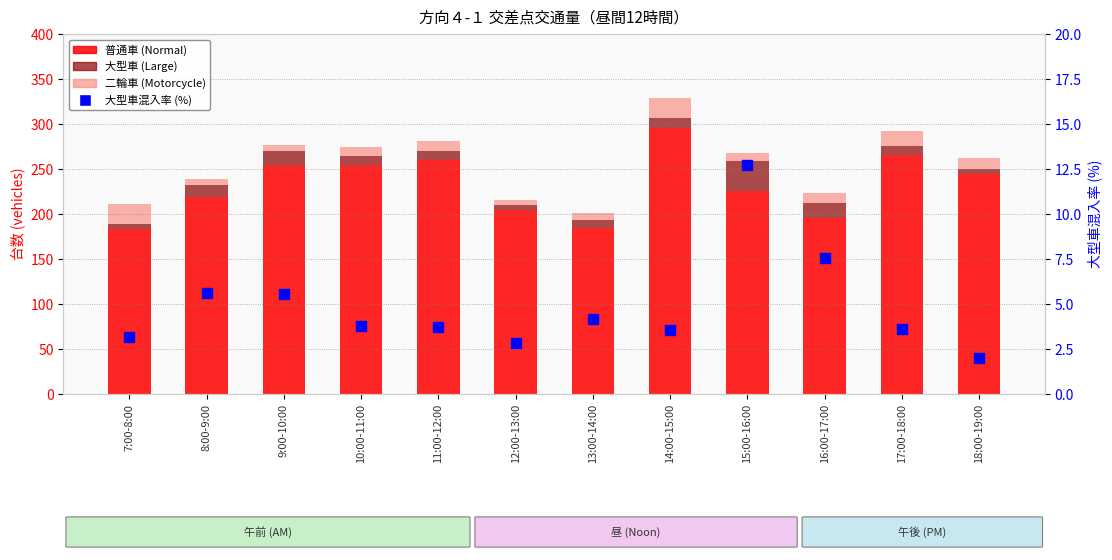

Is the value of 普通車 (Normal) at 7:00-8:00 greater than the value of 二輪車 (Motorcycle) at 12:00-13:00?

Yes